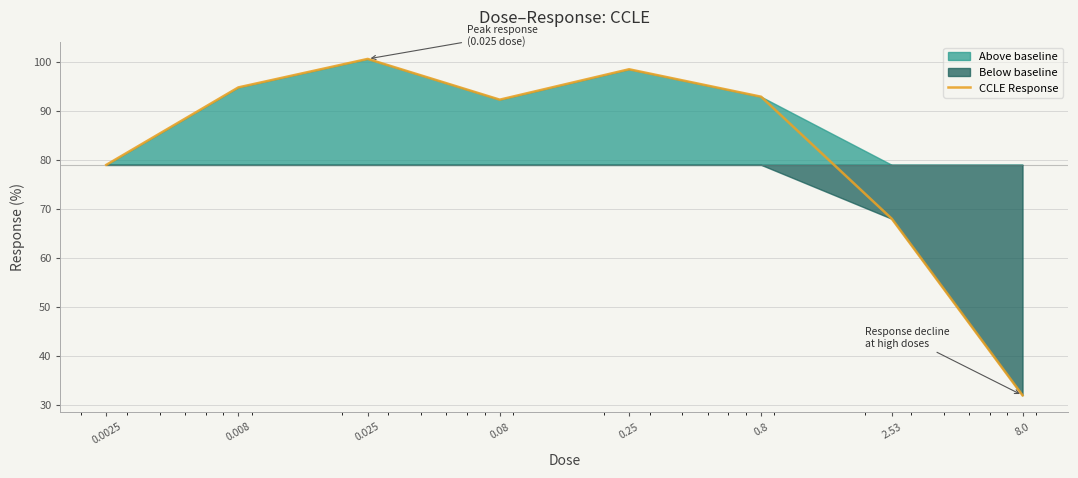

What is the smallest value displayed?

32.0